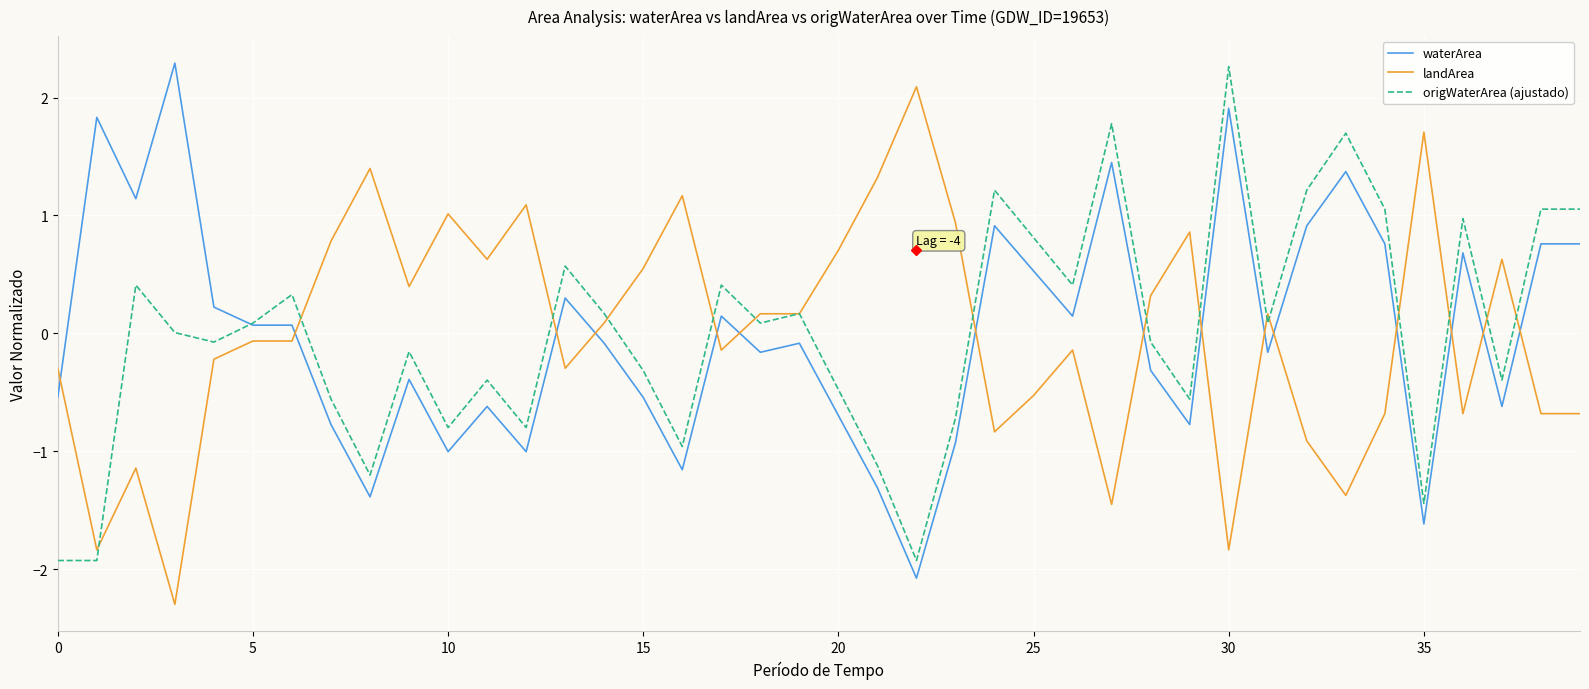

What is the maximum value for origWaterArea (ajustado)?

2.3